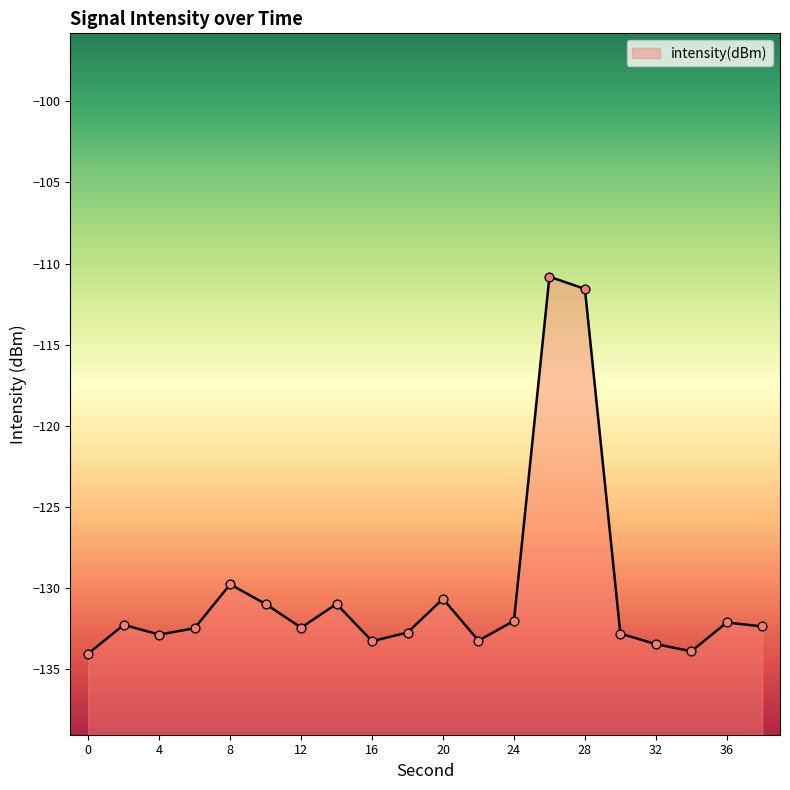

What is the change in value from 4 to 26?

+22.1